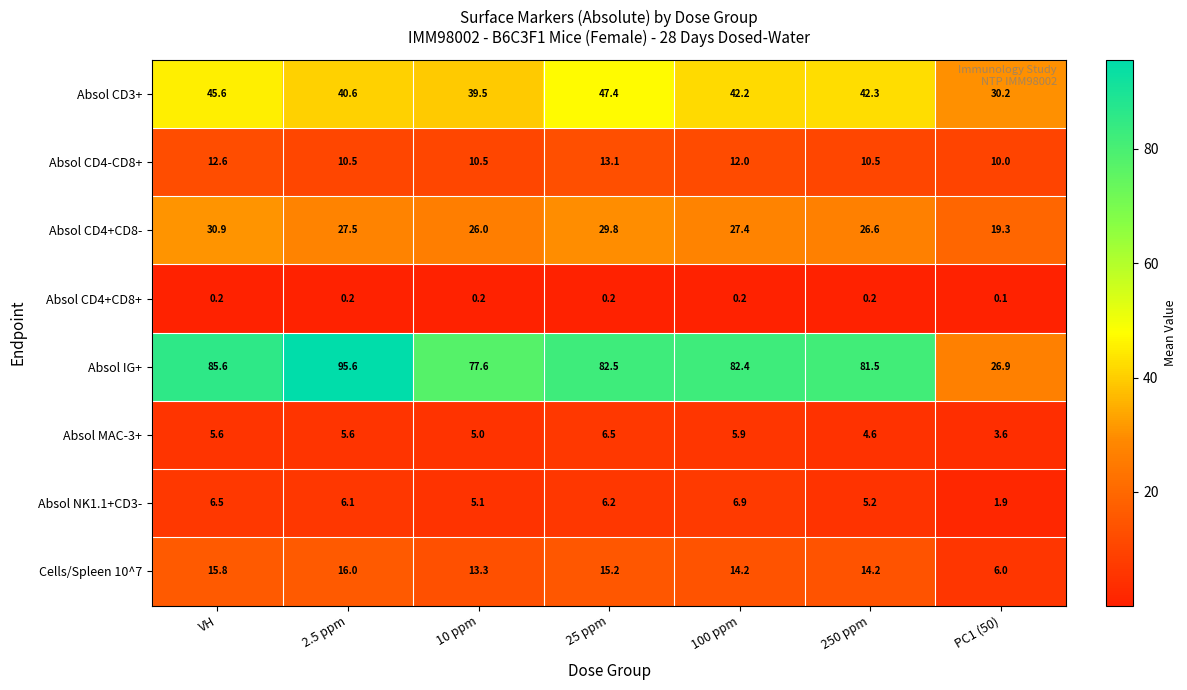

How many distinct data groups are displayed?

8